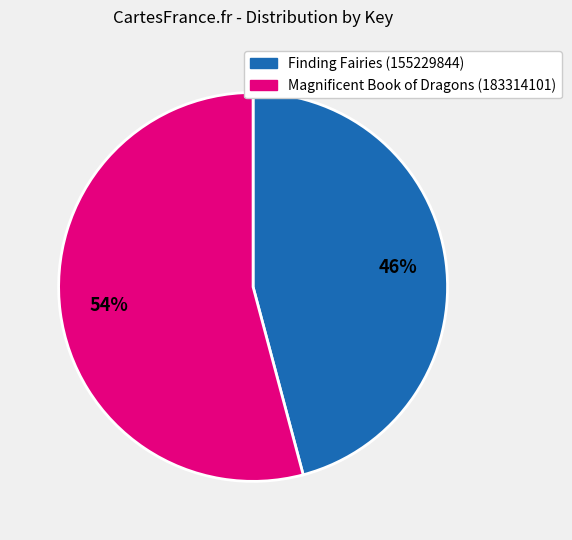

To the nearest percent, what is the average slice percentage?

50%